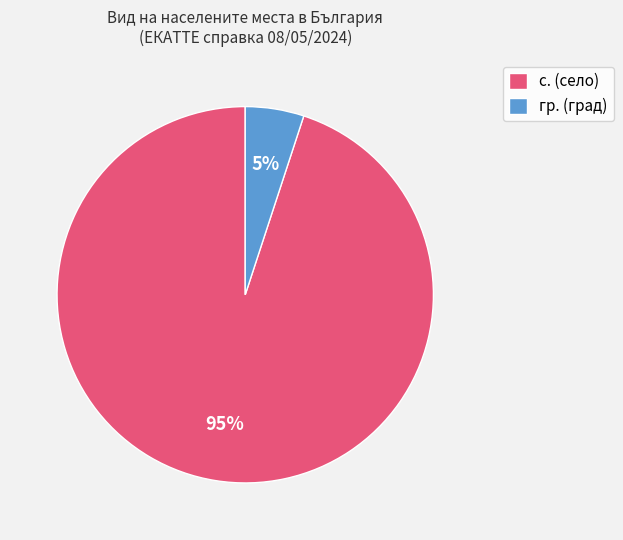

What percentage is the гр. (град) slice, to the nearest percent?

5%